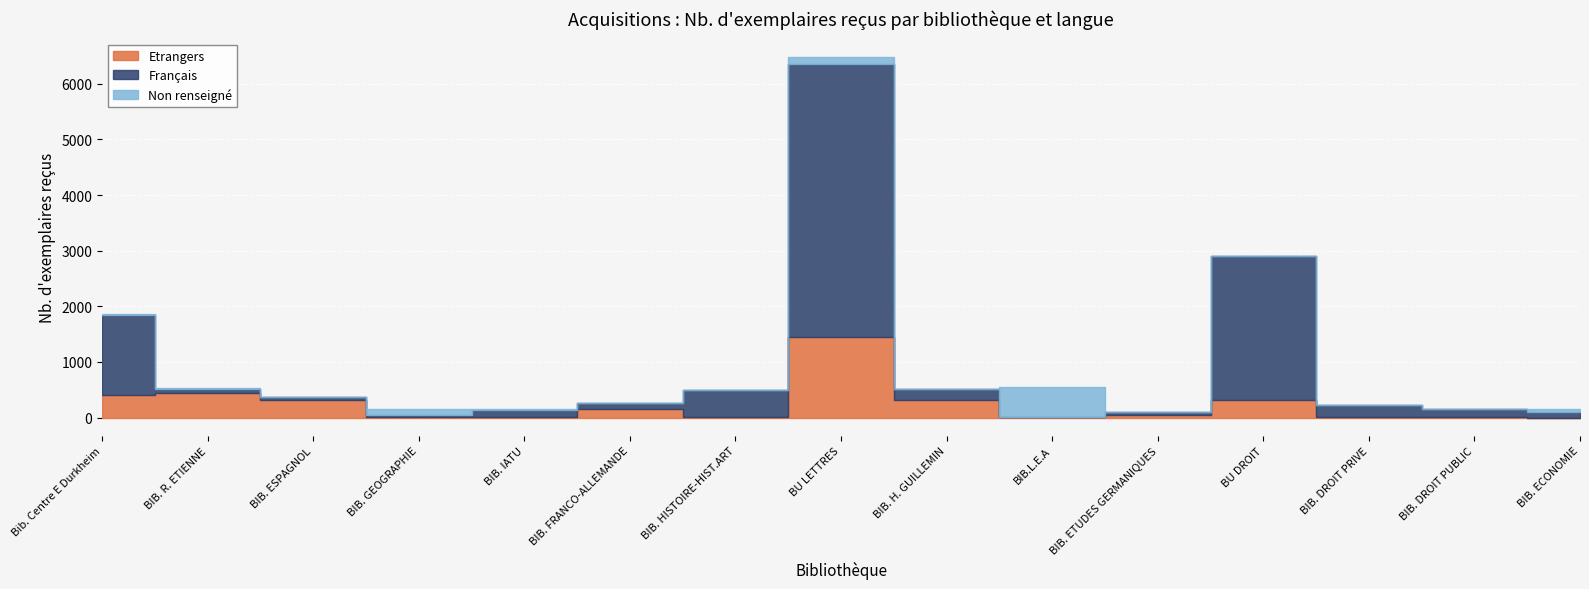

The value of Etrangers at BIB.L.E.A is 15. True or false?

False